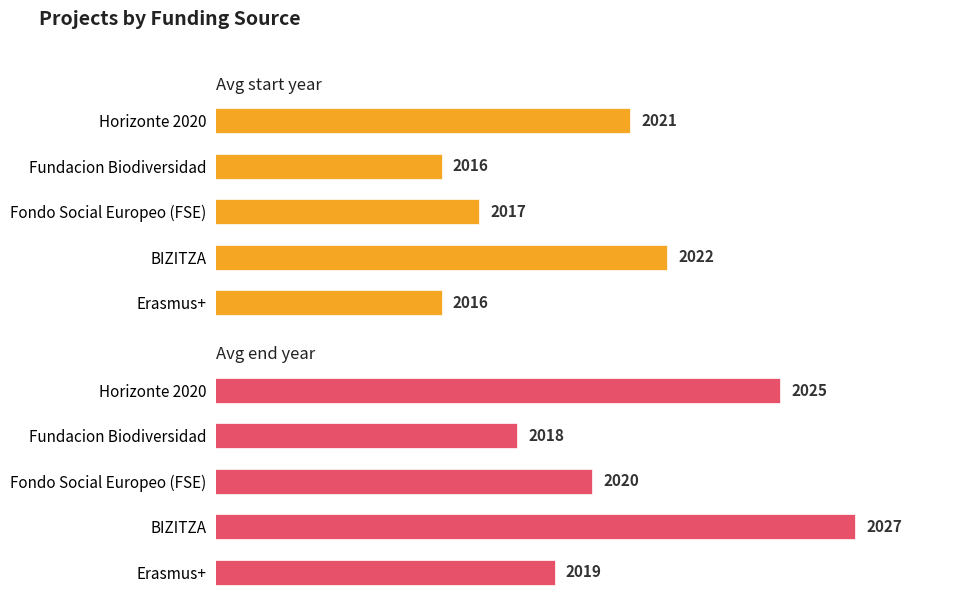

The Avg end year series shows 3050 at Fundacion Biodiversidad. True or false?

False